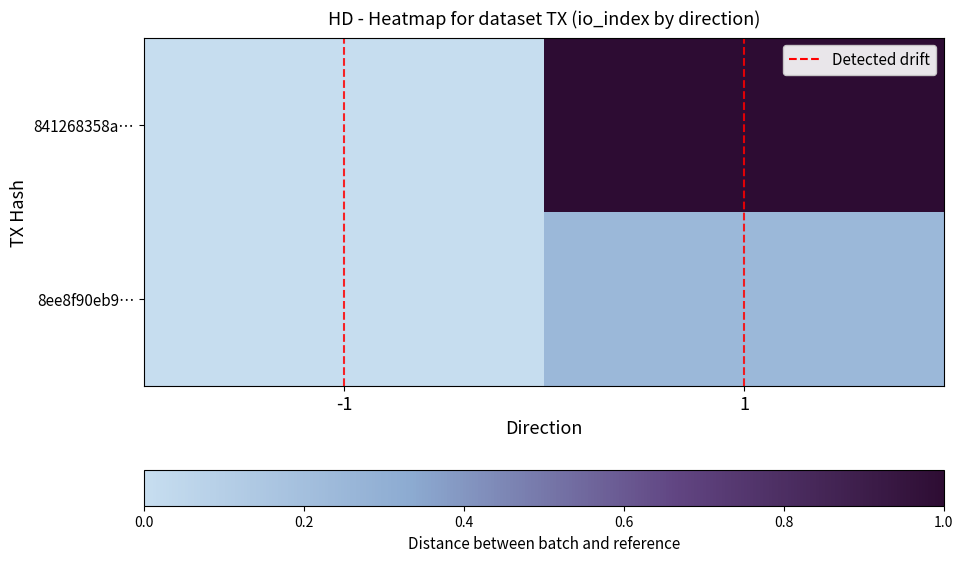

Which label corresponds to the largest value in the chart?

1